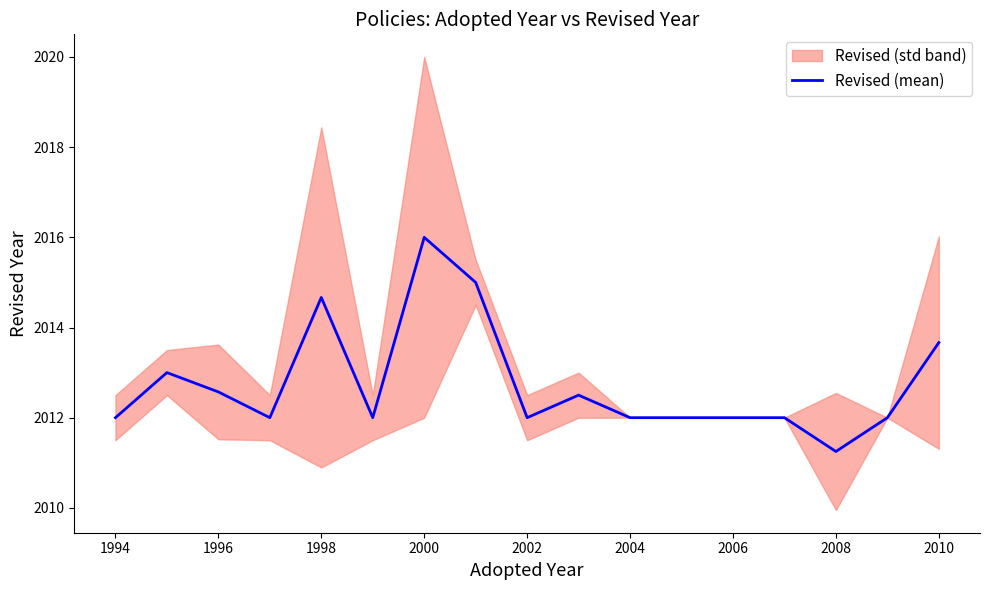

Is it true that Revised (mean) equals 3064.4 at 1998?

False